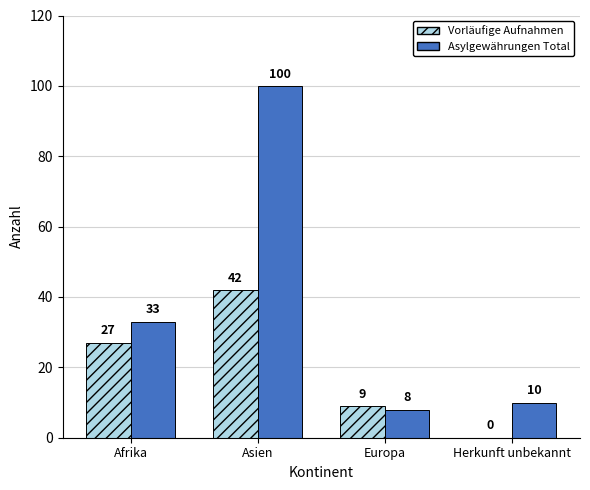

Are the bars horizontal?

No